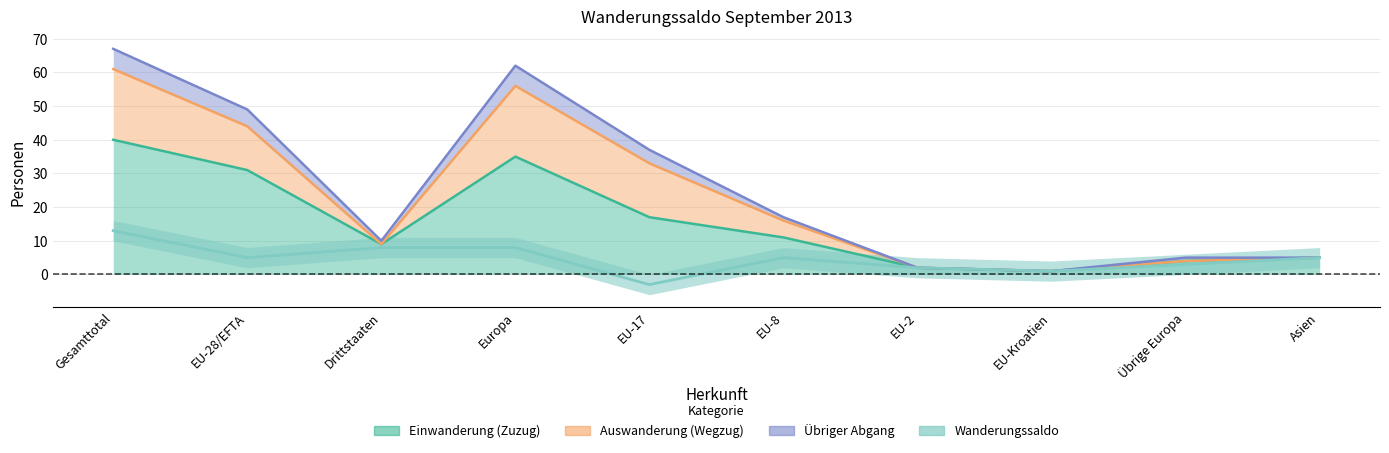

How many data points in Übriger Abgang are less than 17?

5